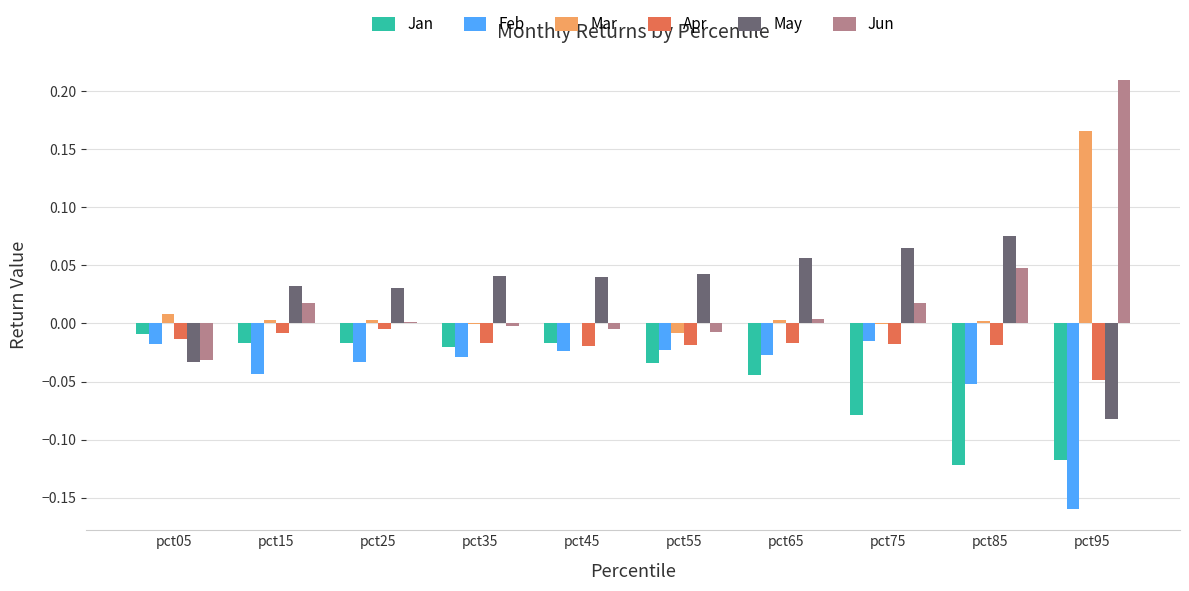

Which label corresponds to the largest value in the chart?

pct95